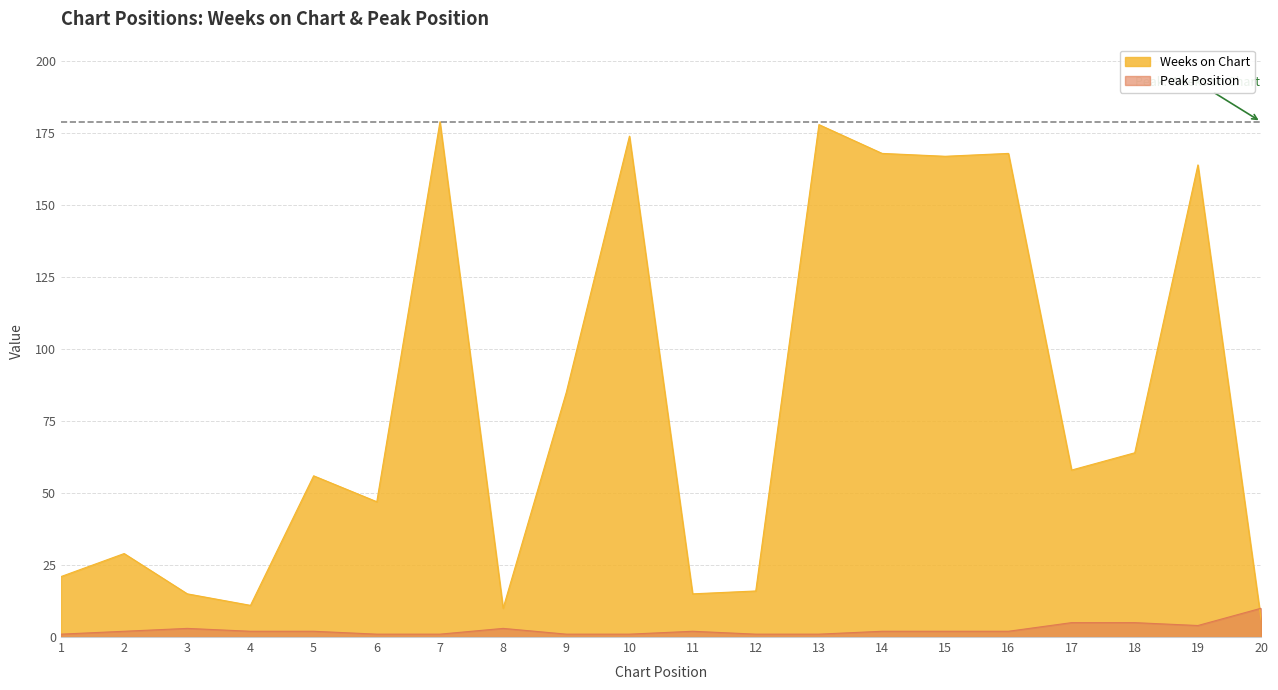

Is it true that Weeks on Chart equals 84 at 16?

False